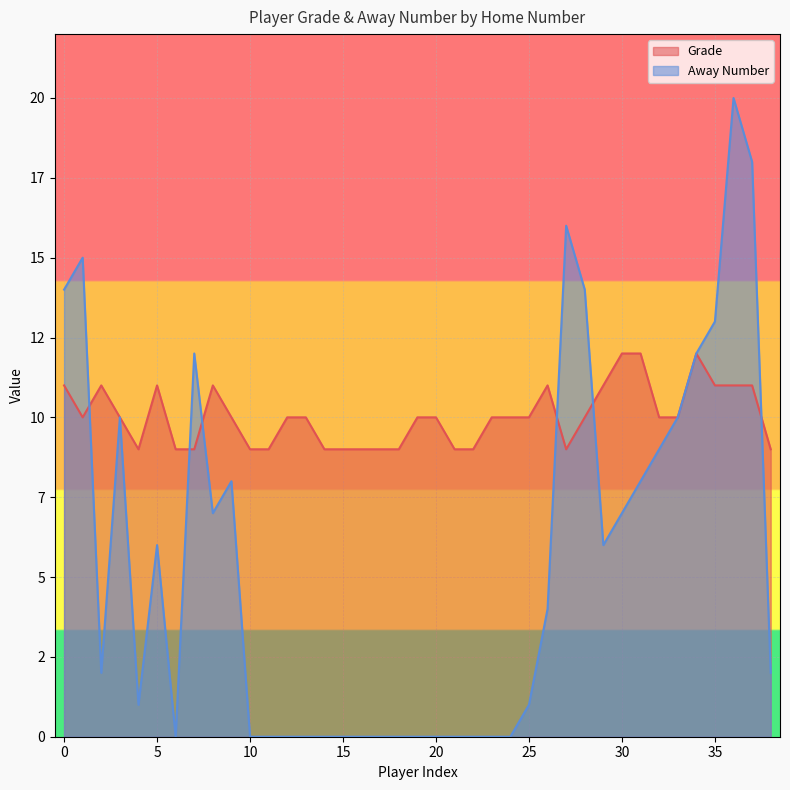

What are all the series names shown in the legend?

Grade, Away Number